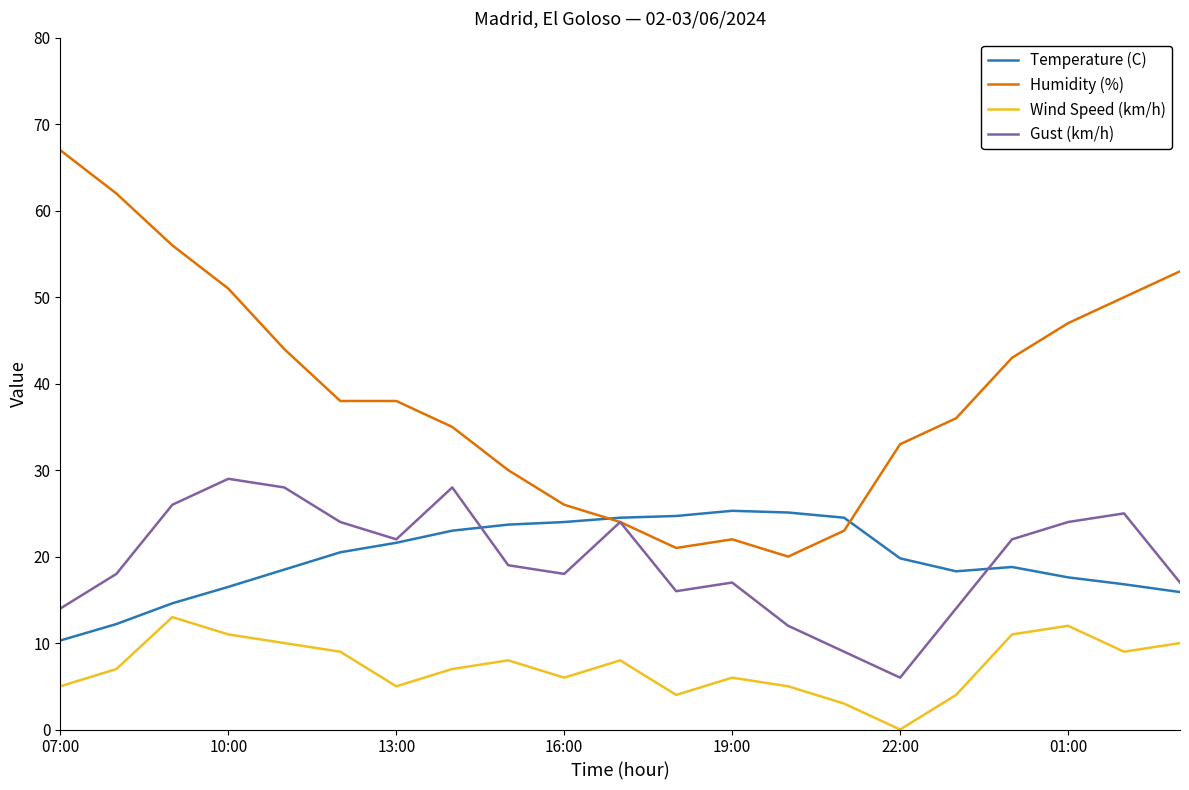

What is the greatest value displayed?

67.0